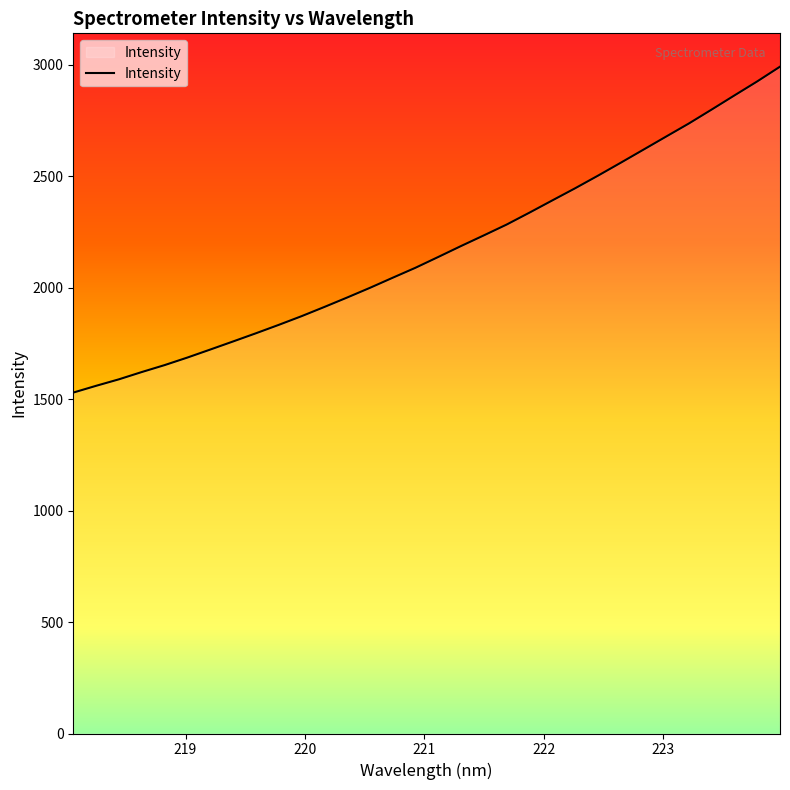

What is the difference between the maximum and minimum values?

1462.5